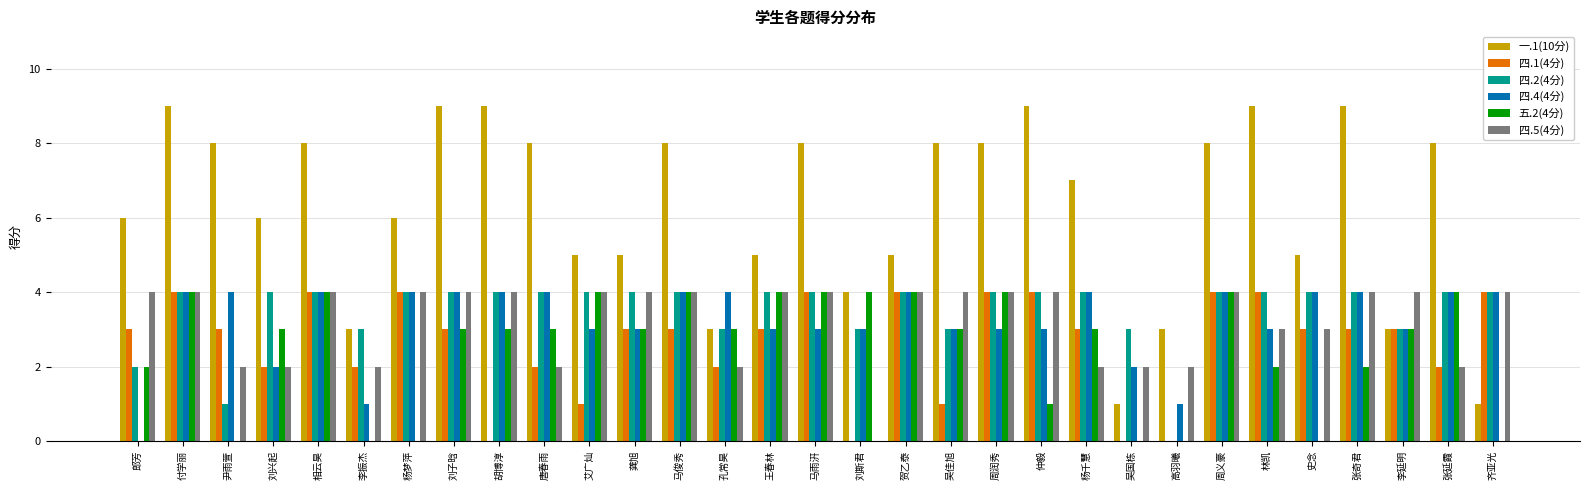

Which series has the largest total across all categories?

一.1(10分)